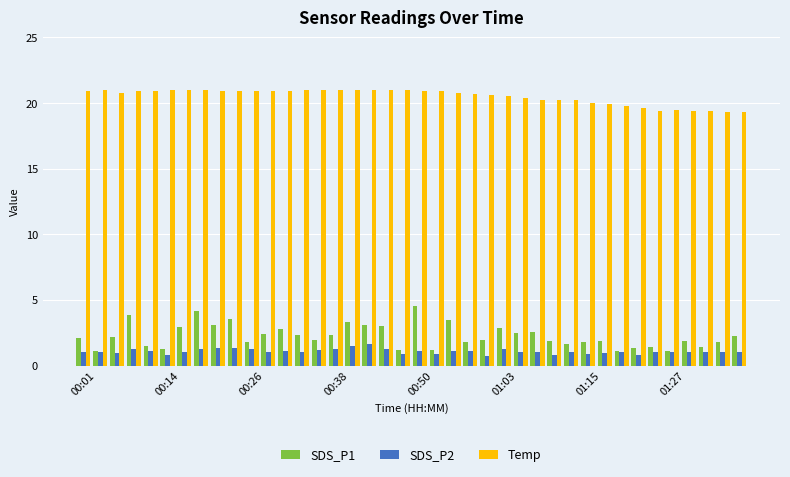

What is the average value of the Temp series?

20.5